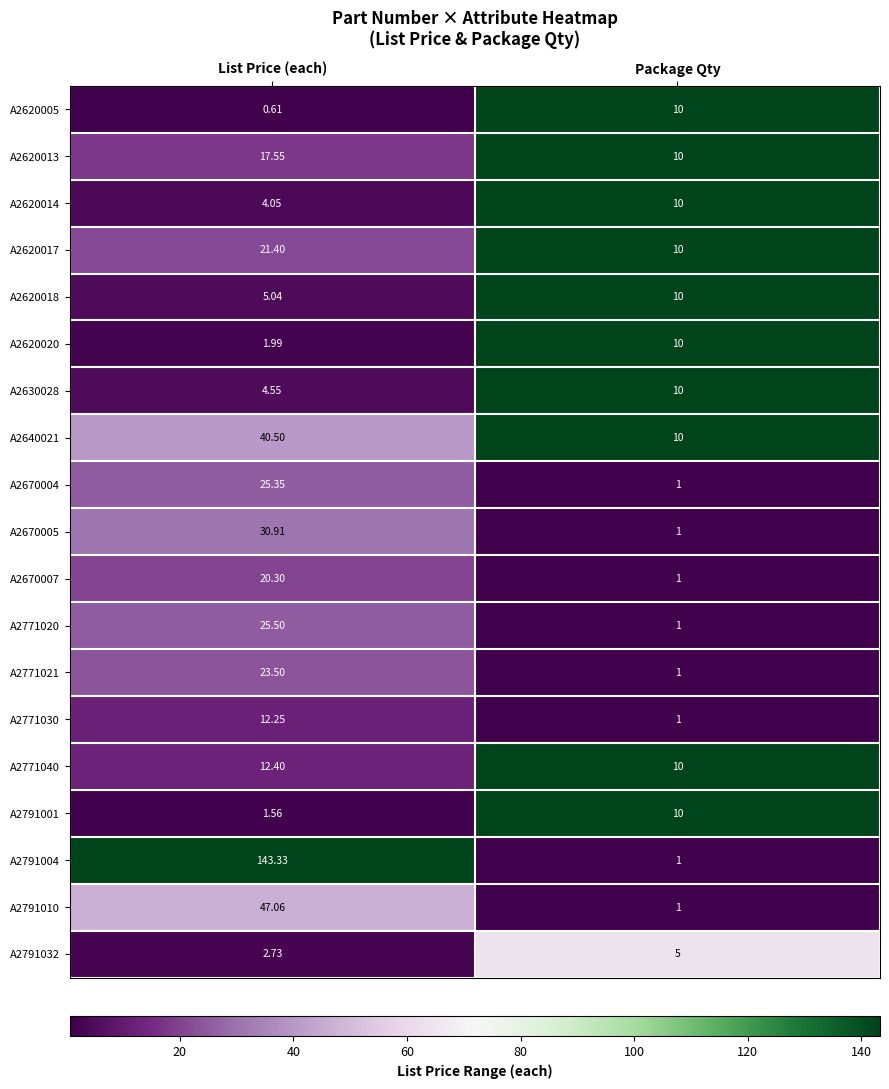

At which label does A2620018 reach its minimum?

List Price (each)